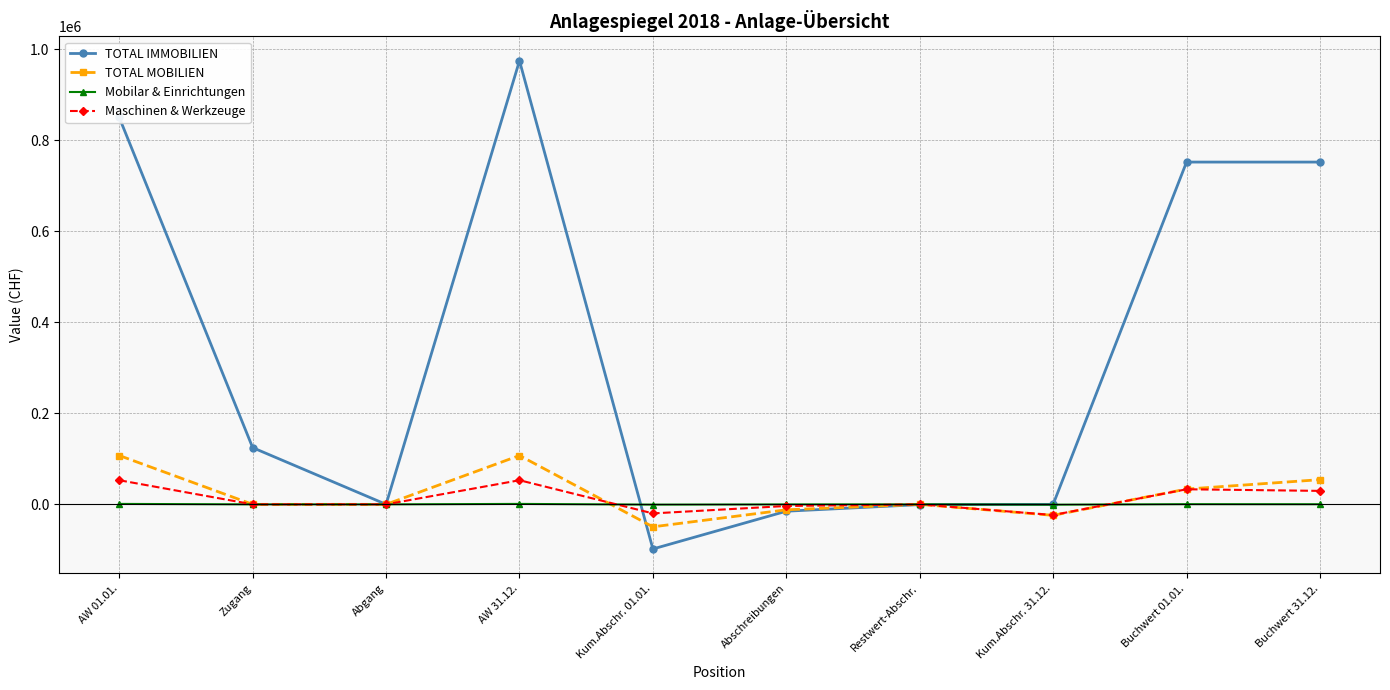

What is the approximate value of Mobilar & Einrichtungen at Kum.Abschr. 31.12.?

-700.0